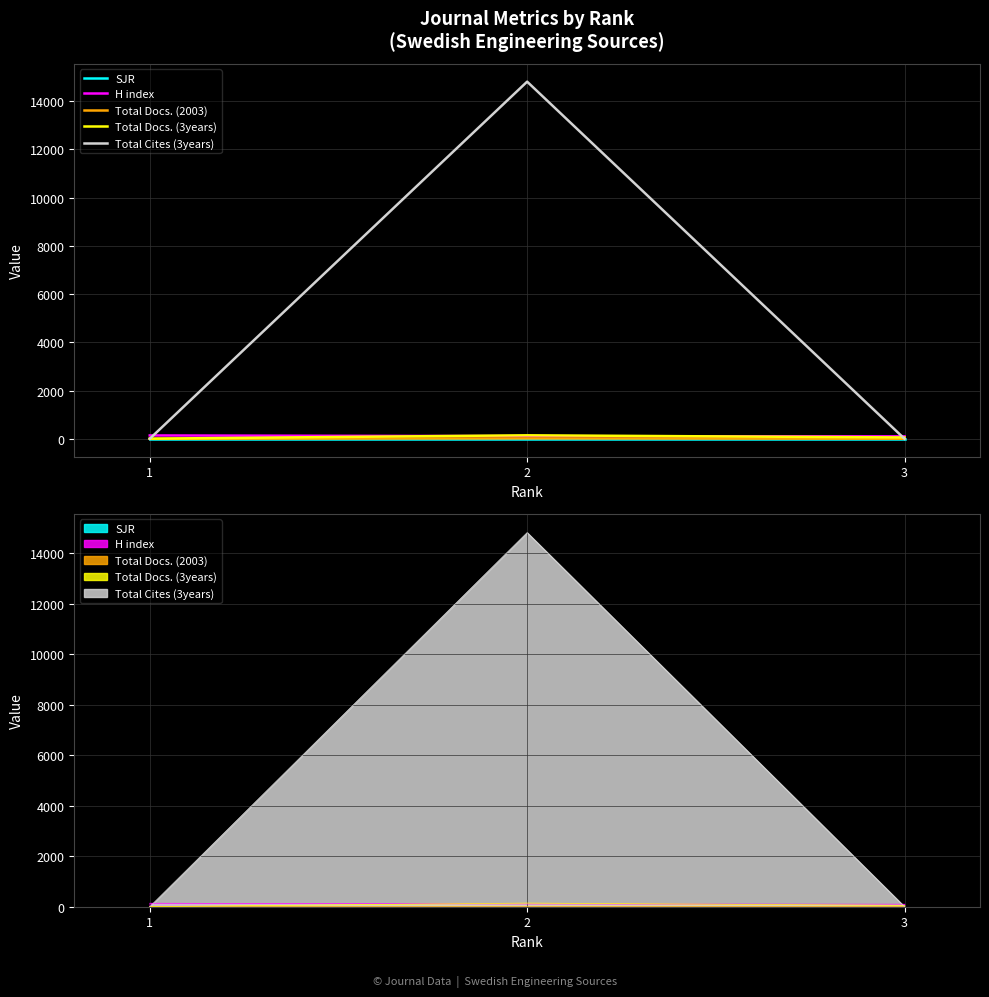

What is the total value across all series at 2?

15080